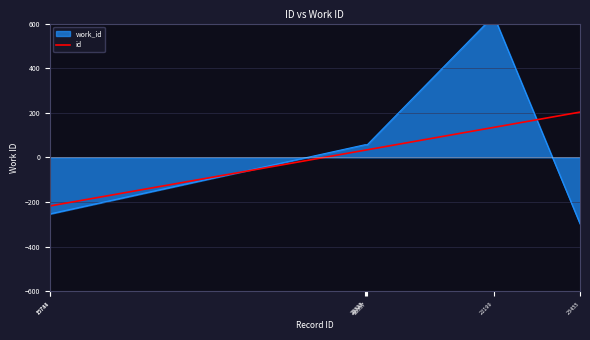

What is the value of the 3rd point from the left?

32.1